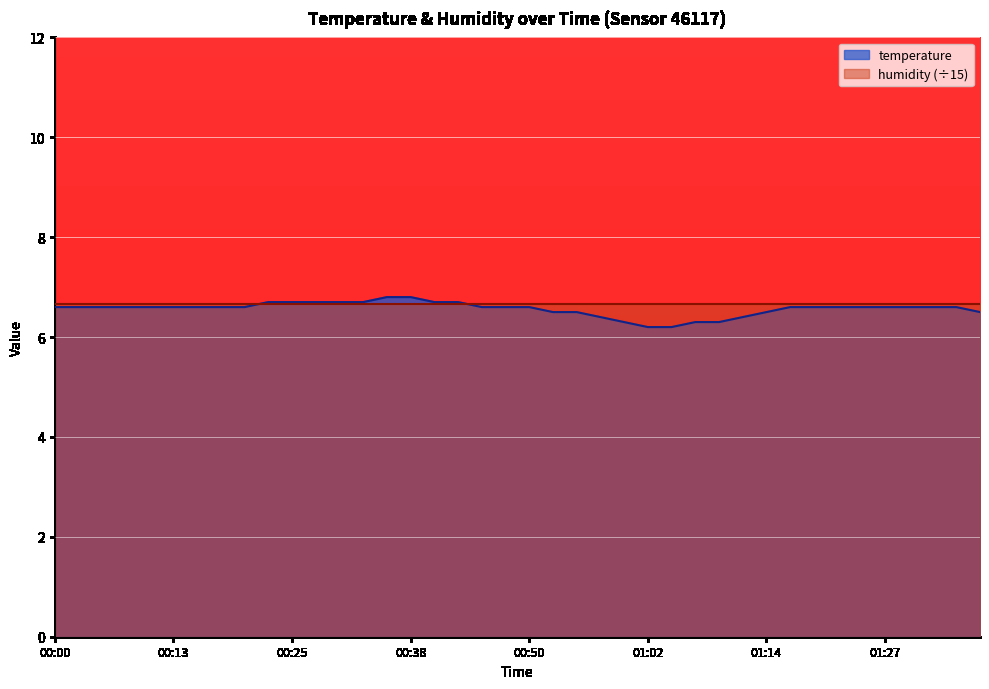

How many series are shown in this chart?

2